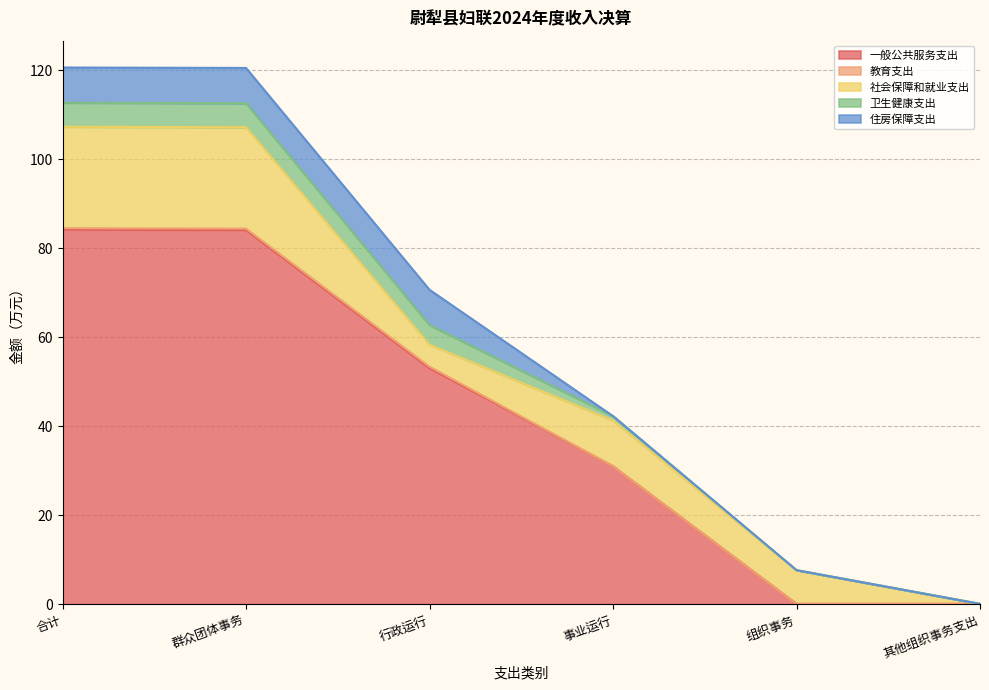

What is the sum of all 社会保障和就业支出 values?

68.4